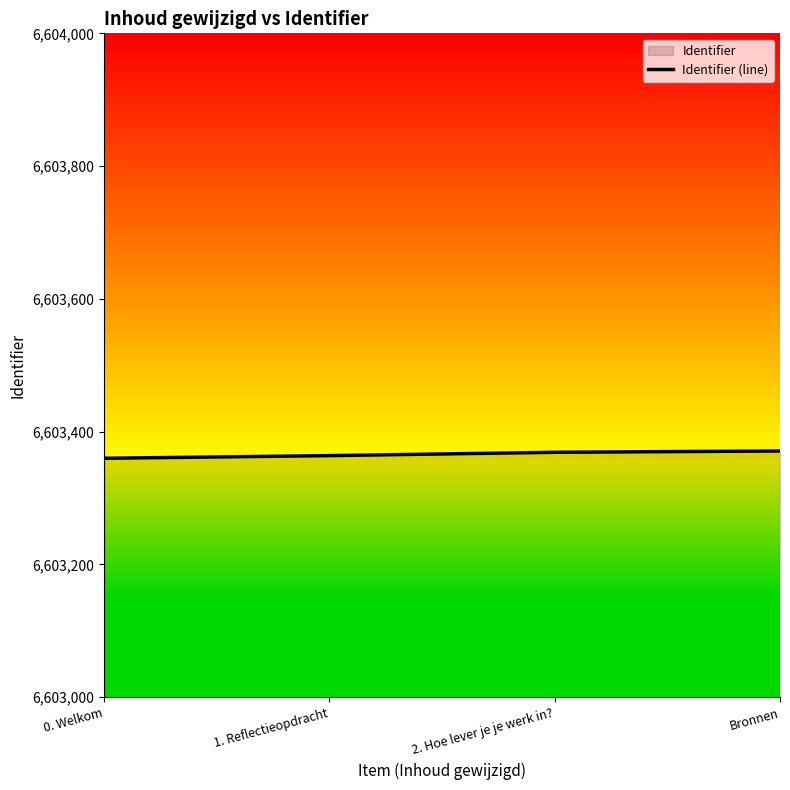

True or false: the data shows 2907113 at Bronnen.

False